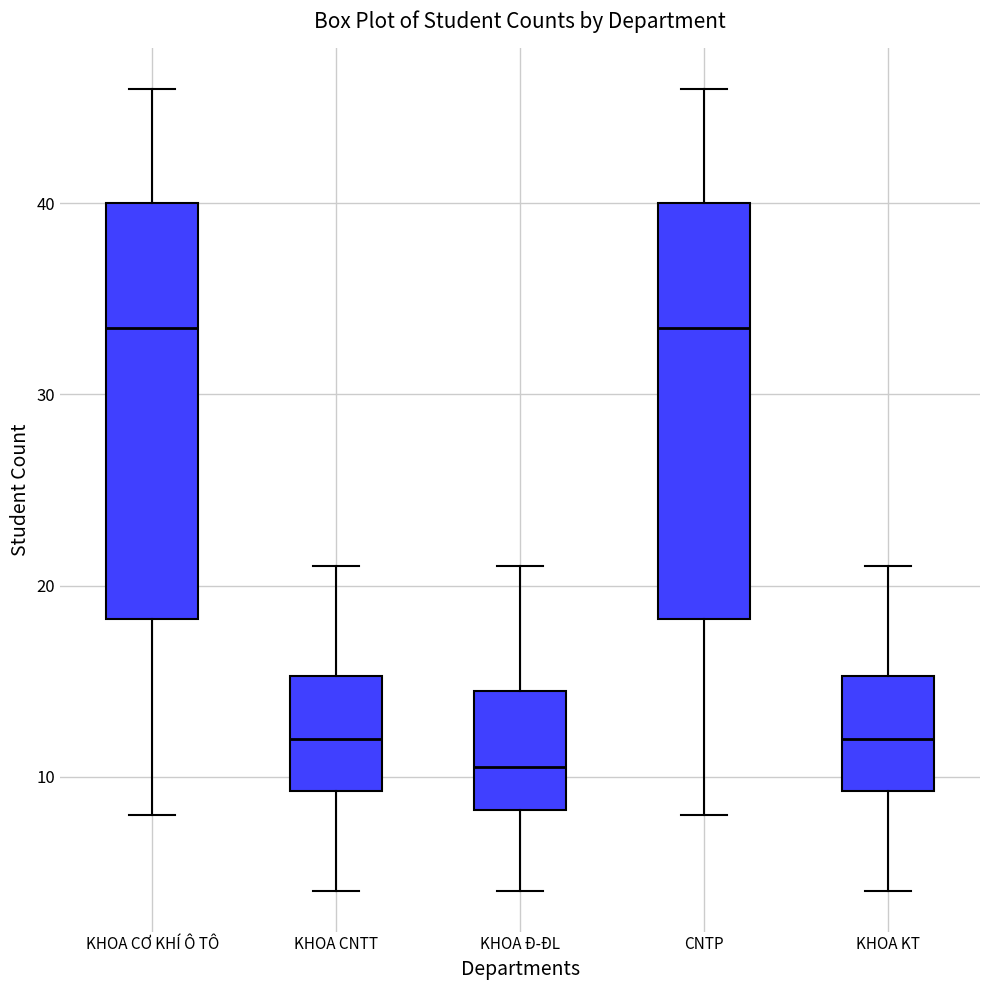

Where does the upper whisker of the box for KHOA CNTT end on the y-axis? The values are not printed on the chart, so give them approximately, as read against the axis.

21